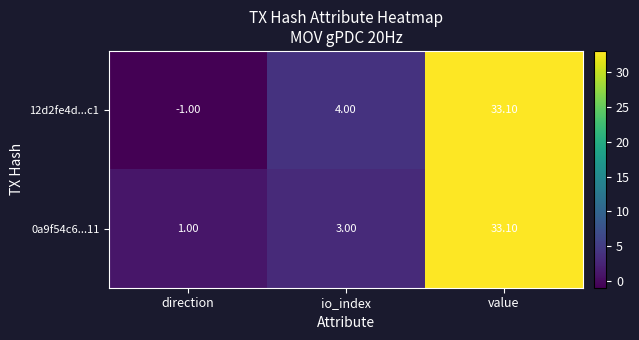

How many negative values does the 12d2fe4d...c1 series have?

1